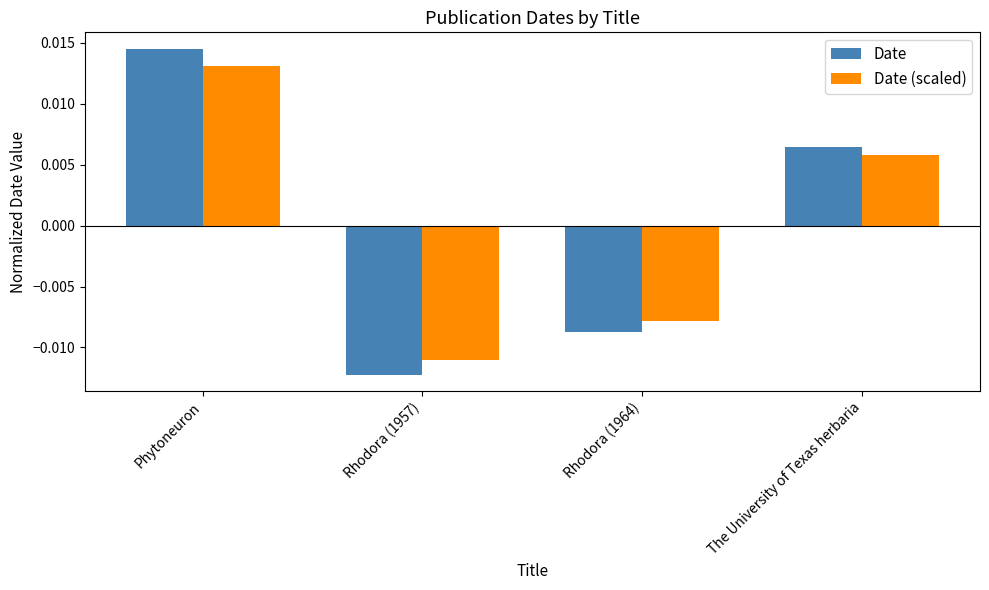

Are the bars grouped side by side (vs. stacked)?

Yes